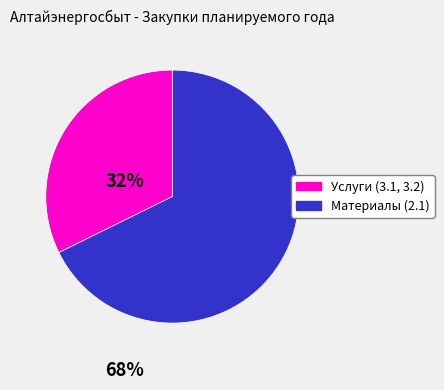

How many slices are in this pie chart?

2